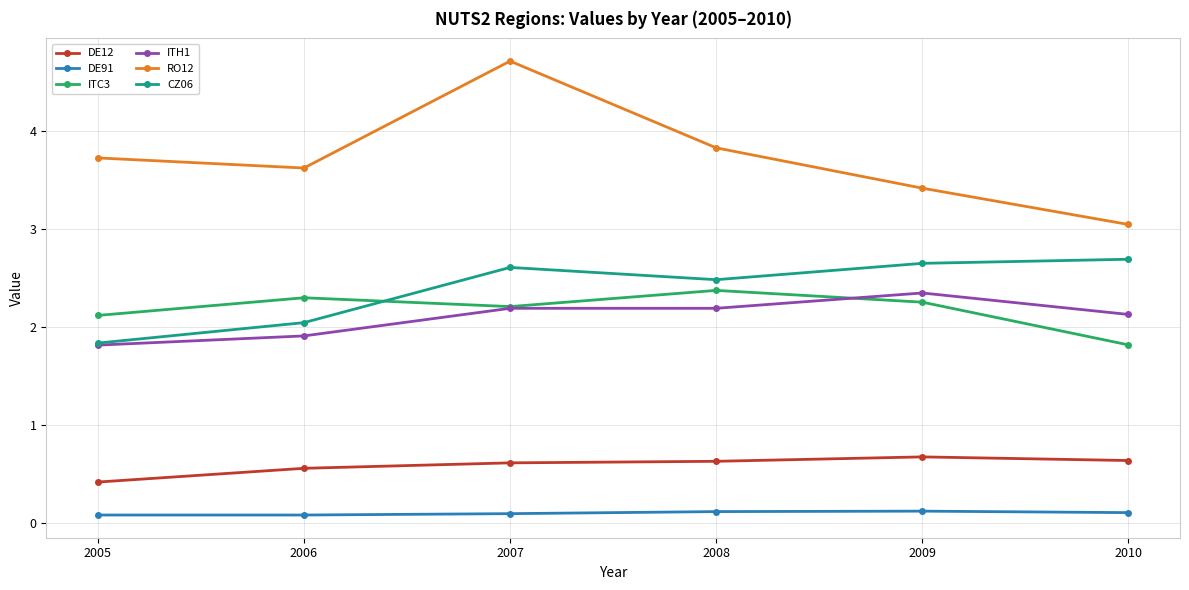

At which category is the sum across all series the highest?

2007